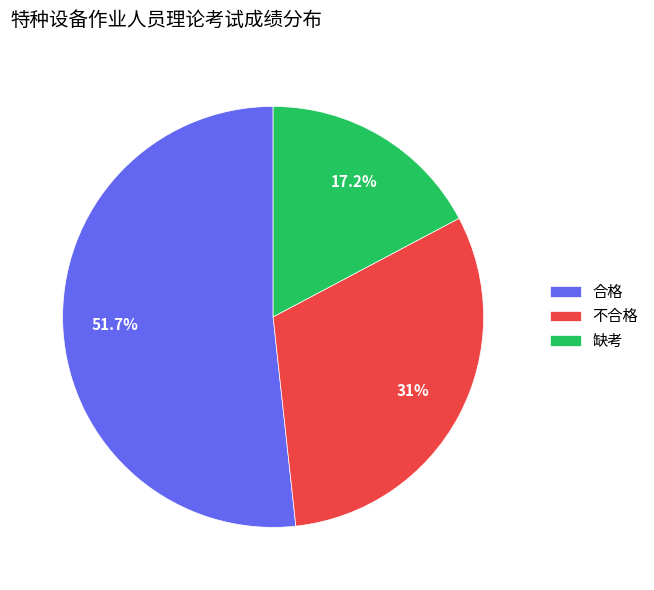

To the nearest percent, what is the combined percentage of 不合格 and 缺考?

48%